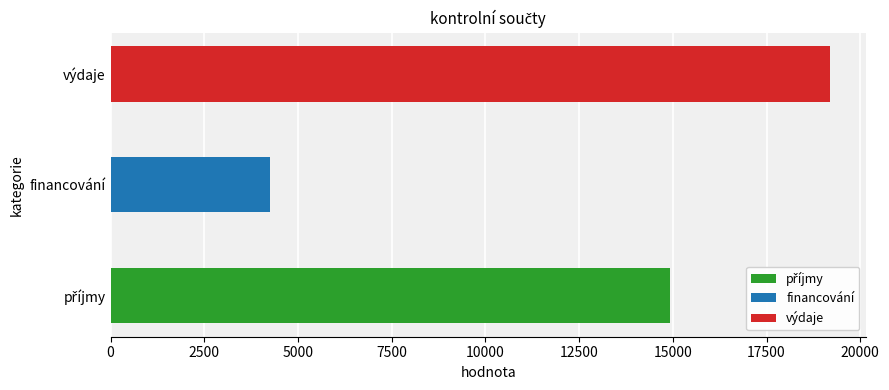

At which category does the chart reach its minimum across all series?

financování